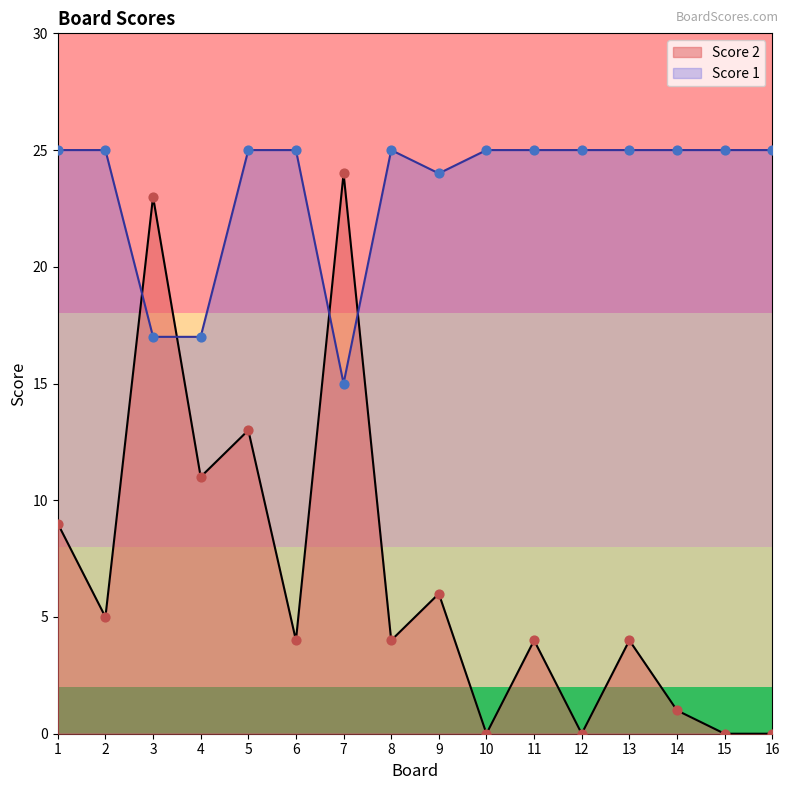

Which series contains the highest Y value?

Score 1